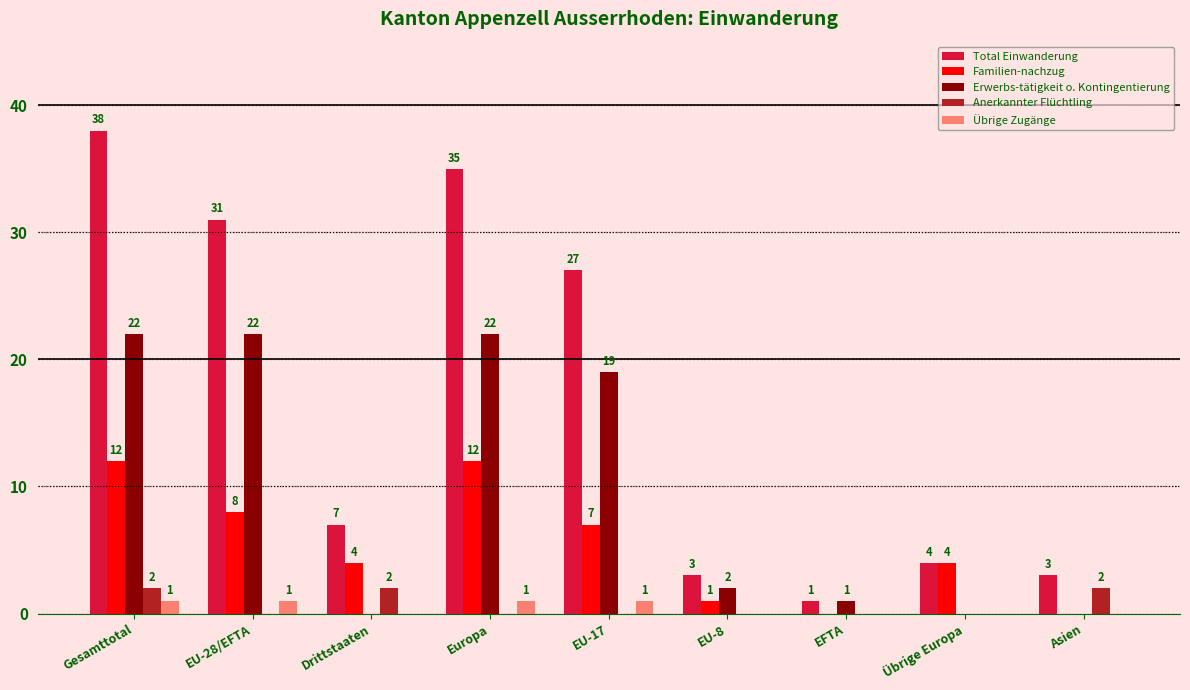

How many data points does each series have?

9